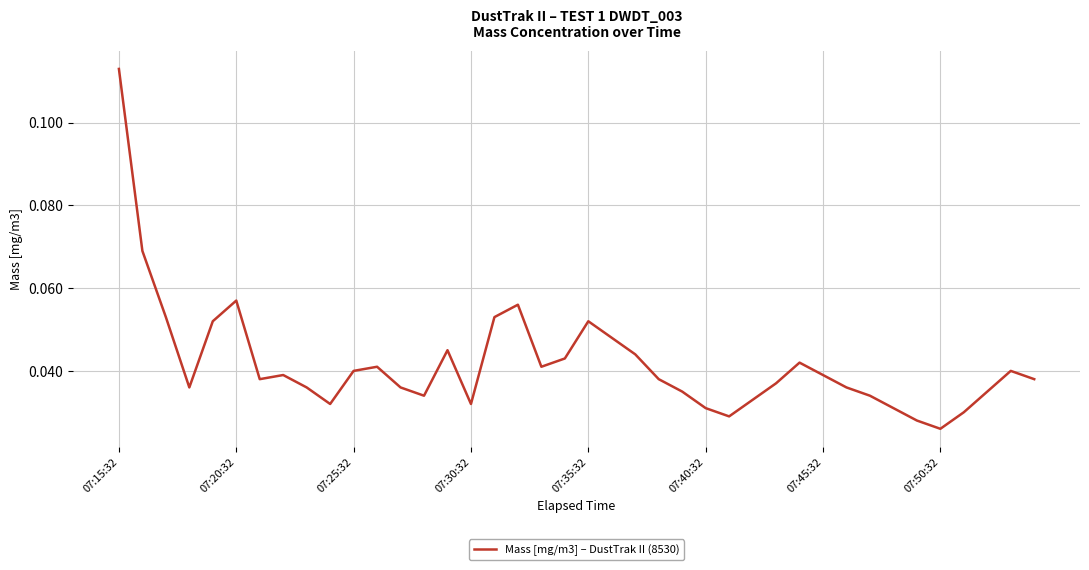

Does the chart have visible grid lines?

Yes